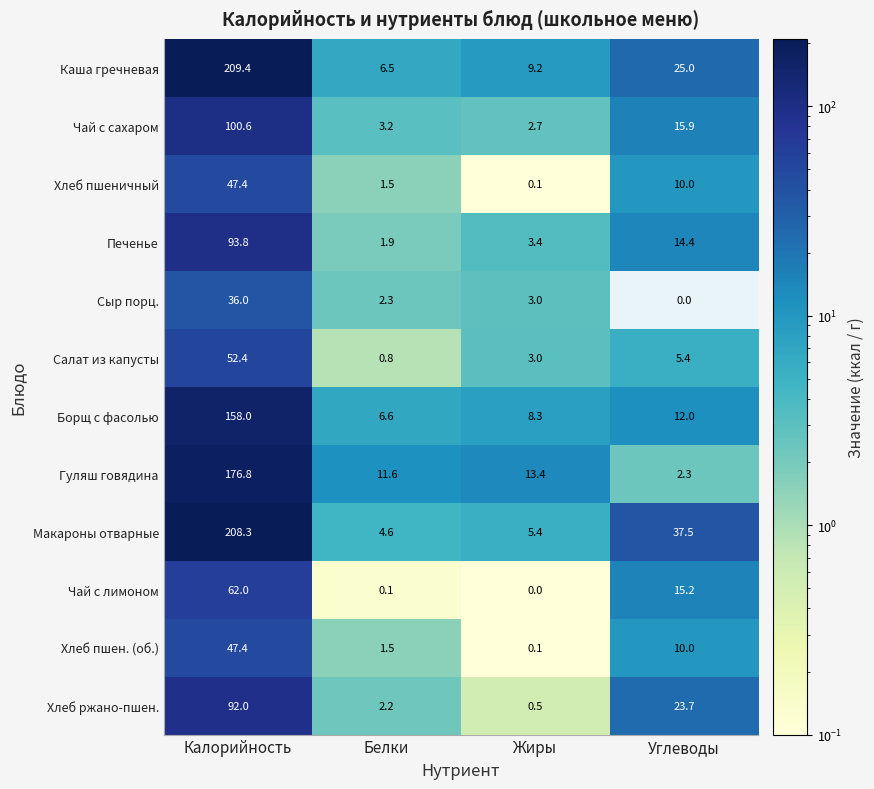

What is the difference between the Макароны отварные values at Жиры and Углеводы?

32.1